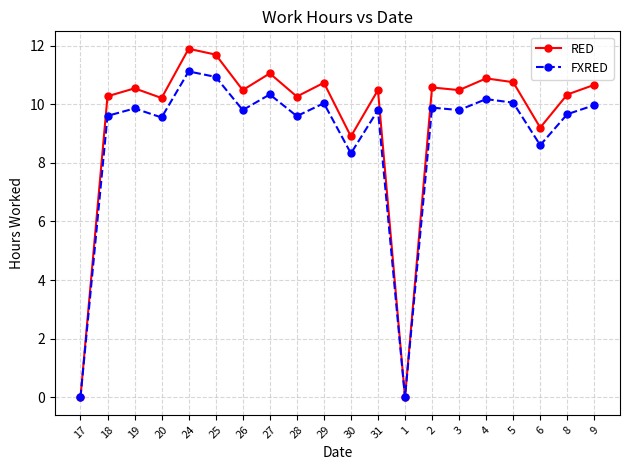

At which category is the sum across all series the highest?

24